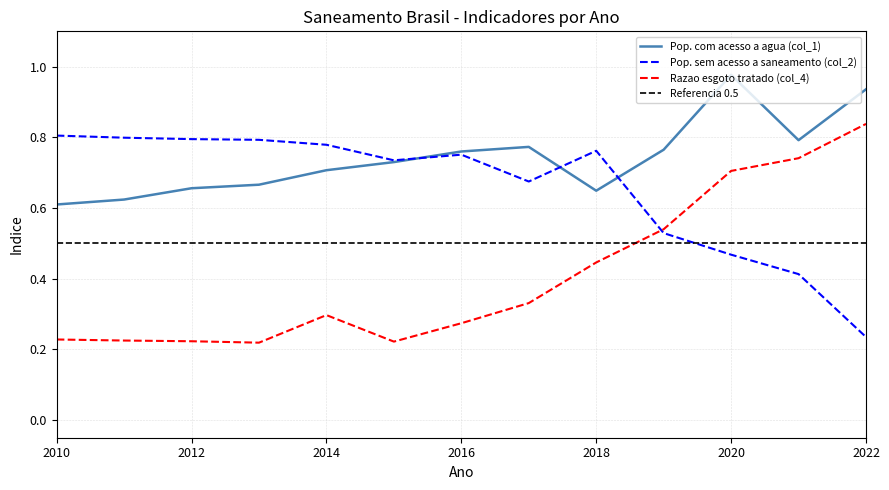

Between 2011 and 2017, which series saw the biggest shift?

Pop. com acesso a agua (col_1)